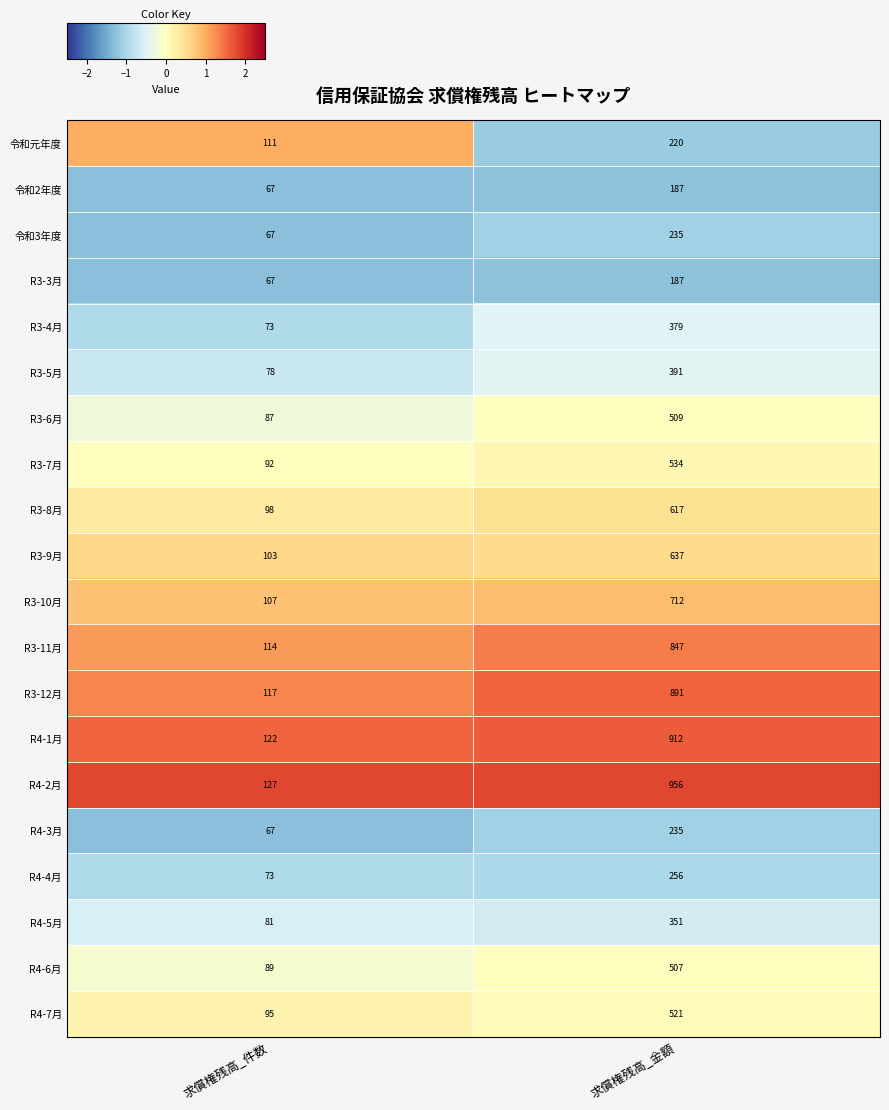

The R3-3月 series shows 20 at 求償権残高_件数. True or false?

False